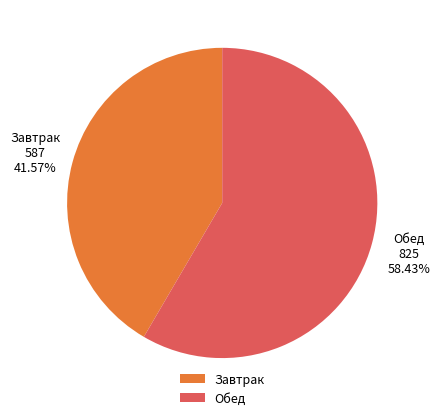

Do Обед and Завтрак together represent more than half of the pie?

Yes